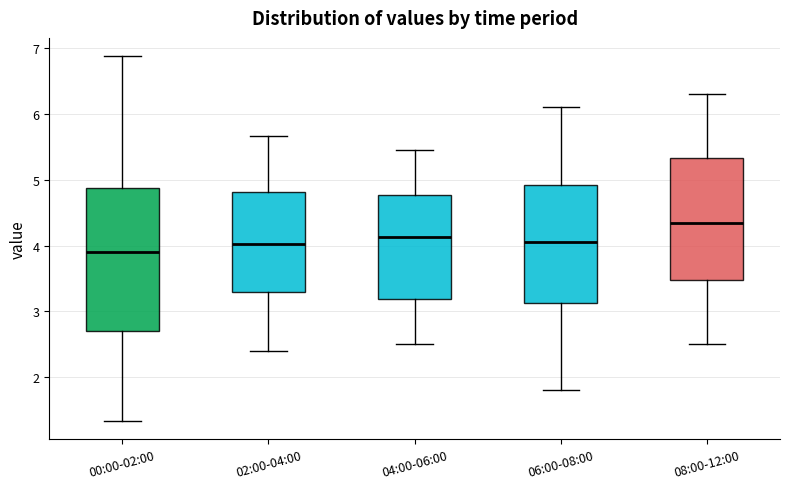

Which box is the tallest, from its lower edge to its upper edge?

00:00-02:00